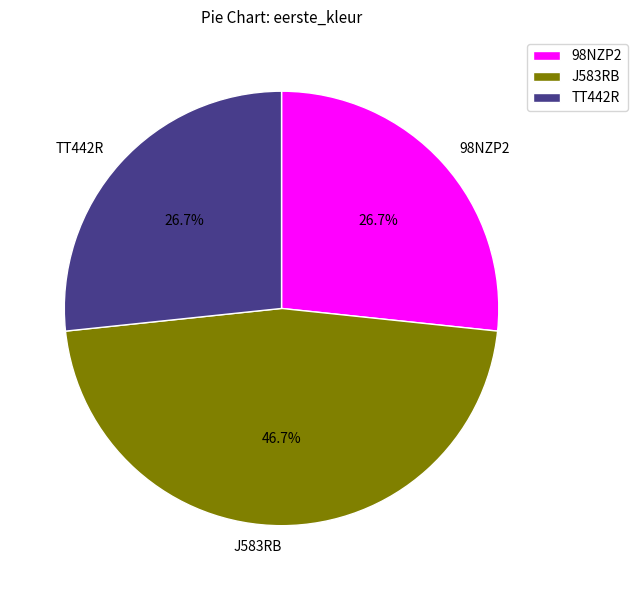

Does J583RB represent more than half of the total?

No